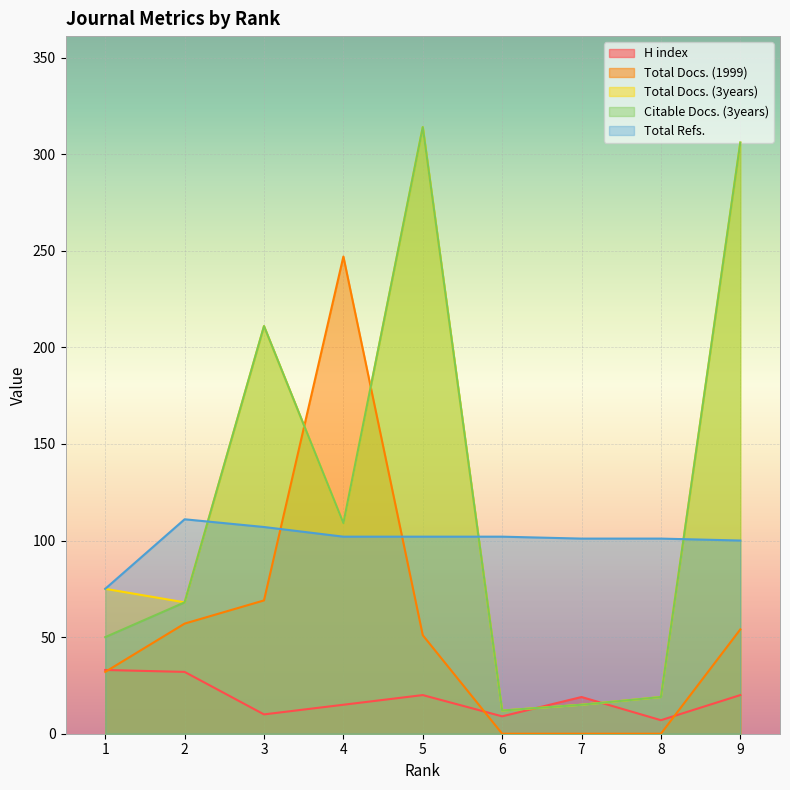

Reading right to left, list all the values displayed in this chart.

H index: 9=20	8=7	7=19	6=9	5=20	4=15	3=10	2=32	1=33
Total Docs. (1999): 9=54	8=0	7=0	6=0	5=51	4=247	3=69	2=57	1=32
Total Docs. (3years): 9=306	8=19	7=15	6=12	5=314	4=109	3=211	2=68	1=75
Citable Docs. (3years): 9=306	8=19	7=15	6=12	5=314	4=109	3=211	2=68	1=50
Total Refs.: 9=100	8=101	7=101	6=102	5=102	4=102	3=107	2=111	1=75